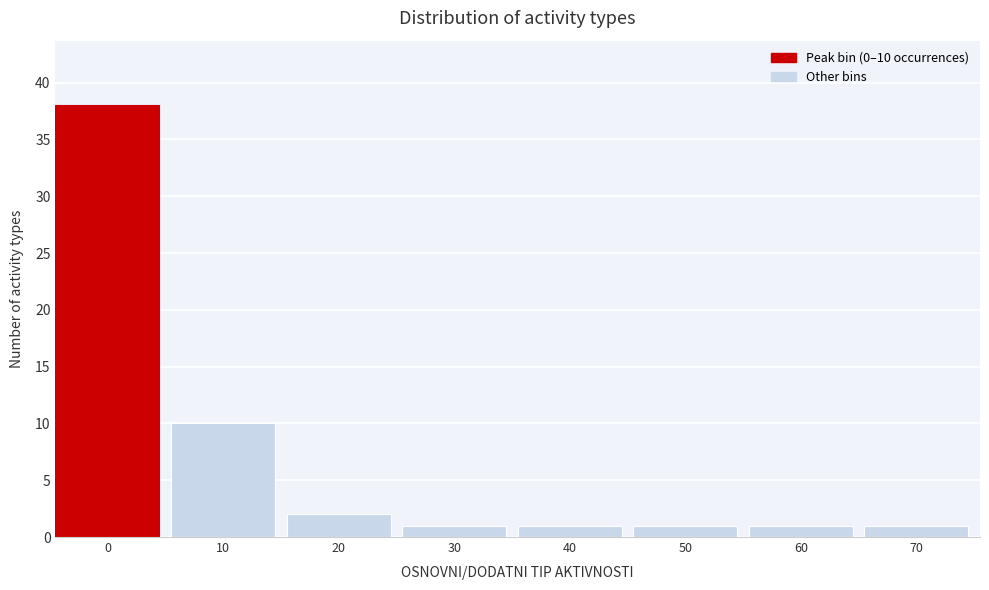

Reading left to right, what are all the values shown in this chart?

0=38	10=10	20=2	30=1	40=1	50=1	60=1	70=1